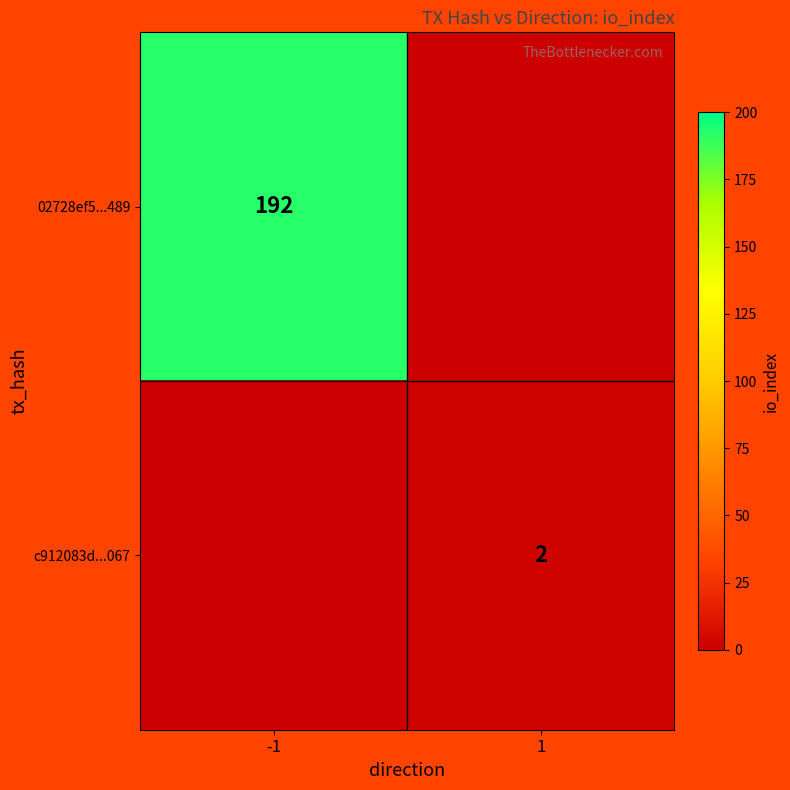

The 02728ef5...489 series shows 308 at -1. True or false?

False